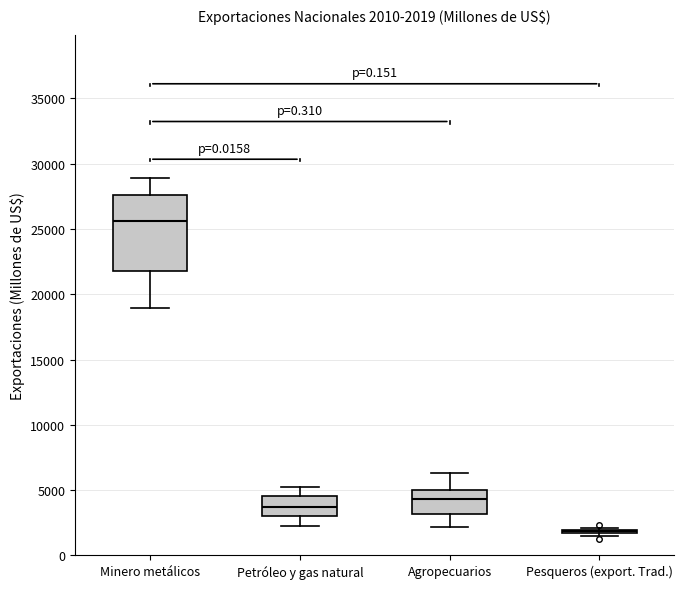

Comparing the boxes themselves (not the whiskers), which one is the tallest?

Minero metálicos